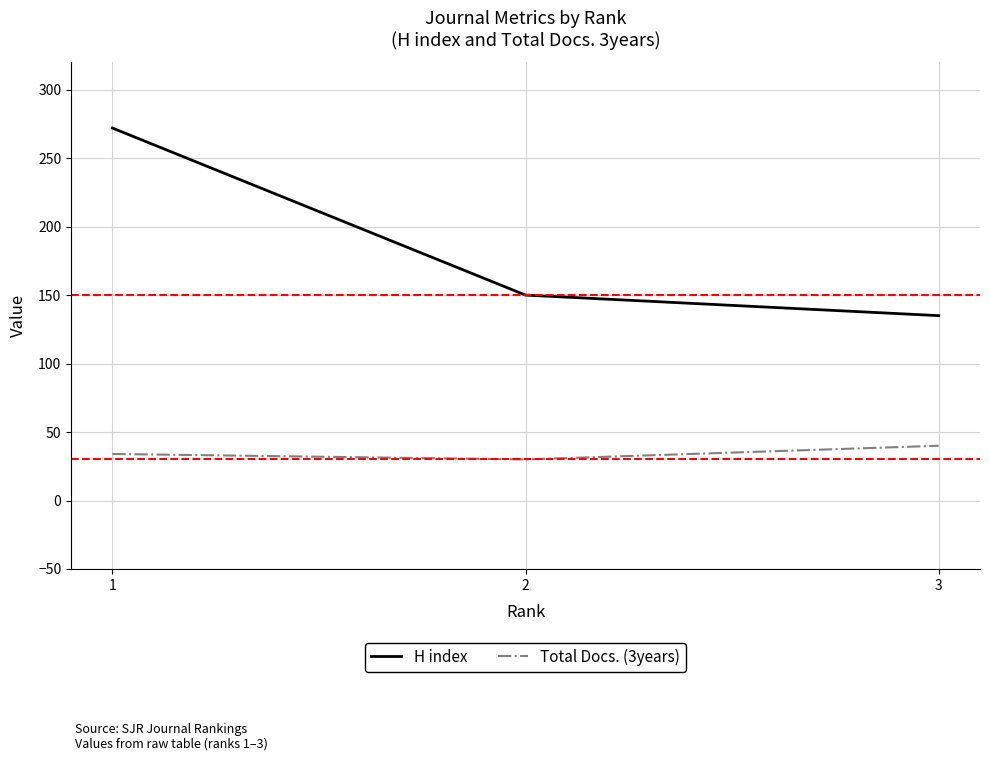

How many distinct data groups are displayed?

2